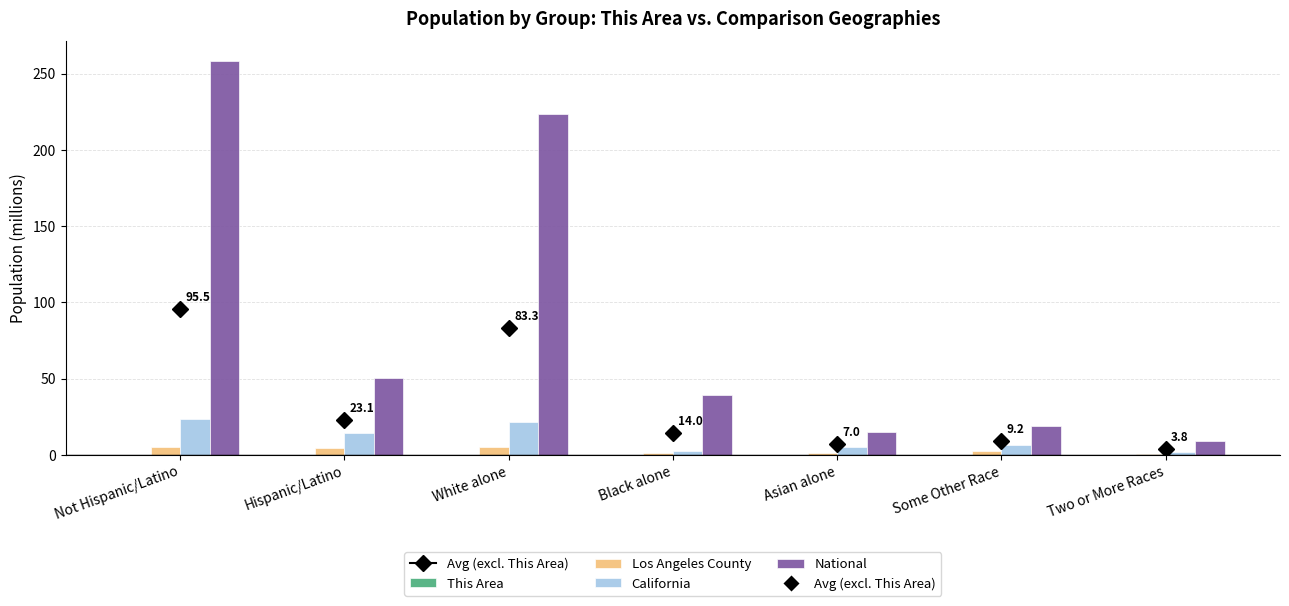

Which label corresponds to the largest value in the chart?

Not Hispanic/Latino